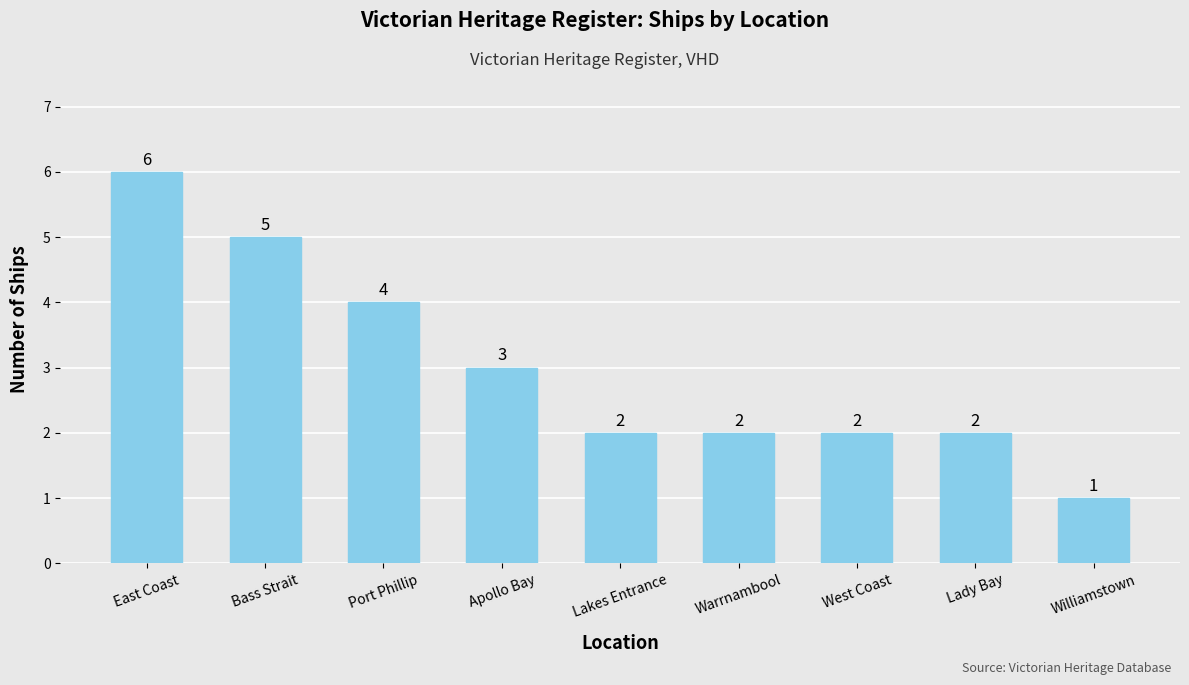

What is the difference between the values at Bass Strait and Lady Bay?

3